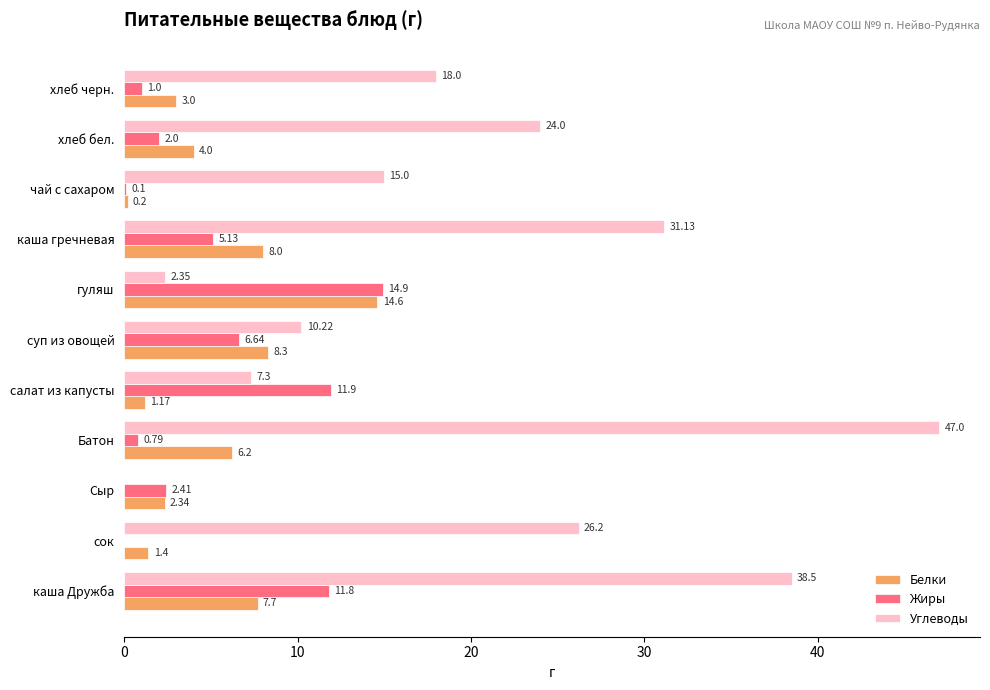

Between гуляш and хлеб черн., which series saw the biggest shift?

Углеводы